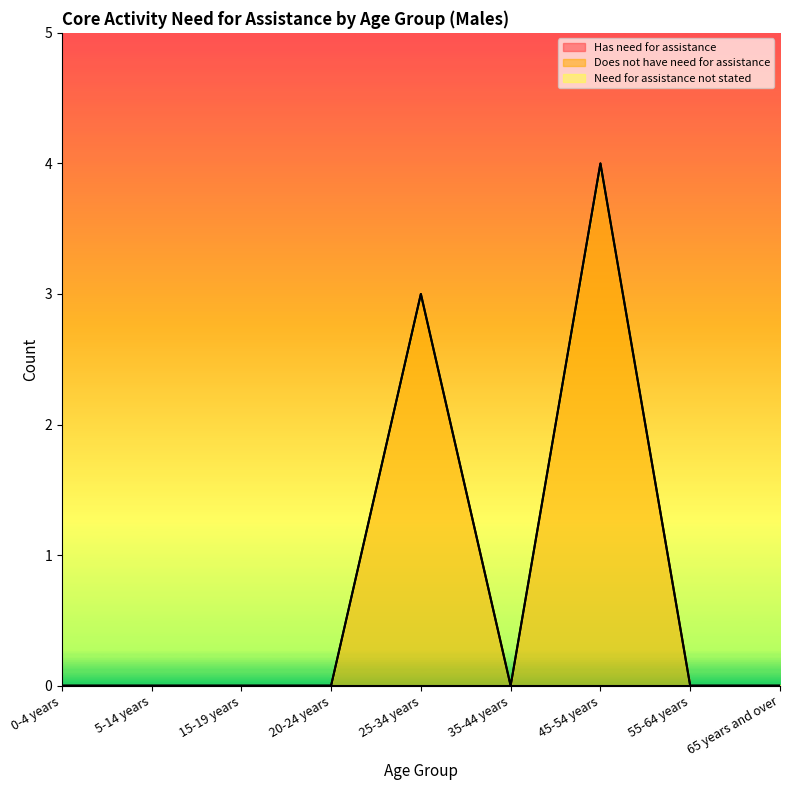

Which has a higher value, 5-14 years or 0-4 years?

5-14 years